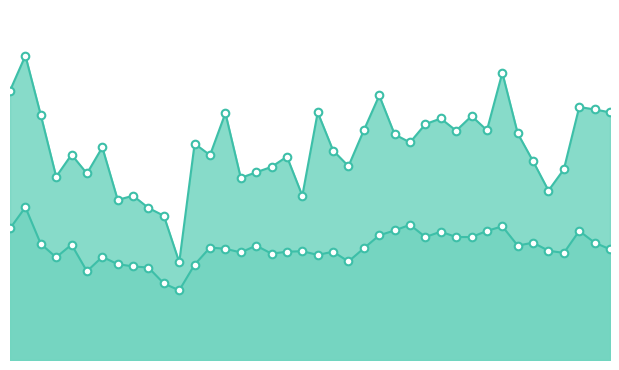

At which category is the sum across all series the highest?

00:04